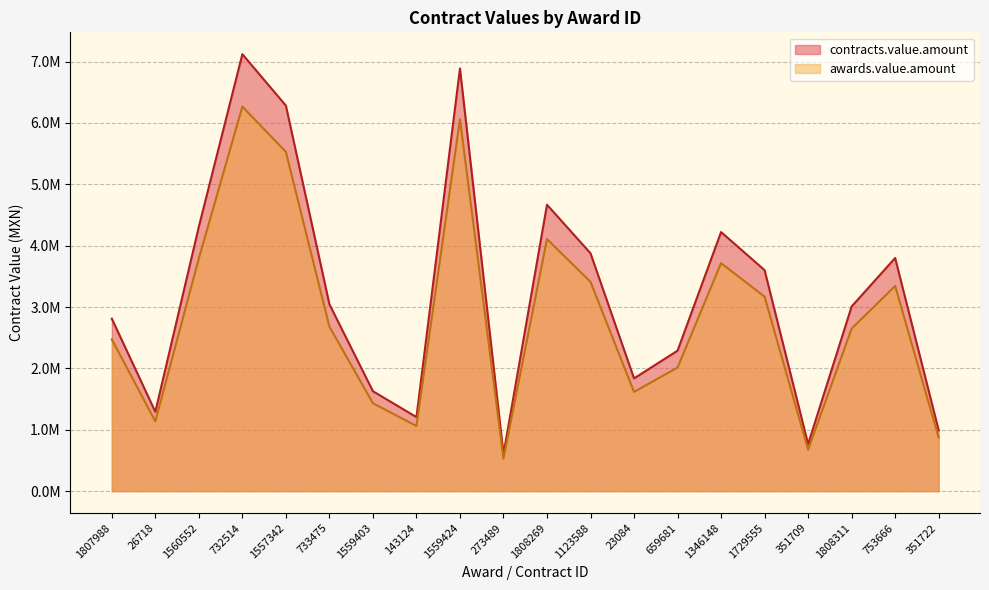

Does the chart display data point markers on the line(s)?

No